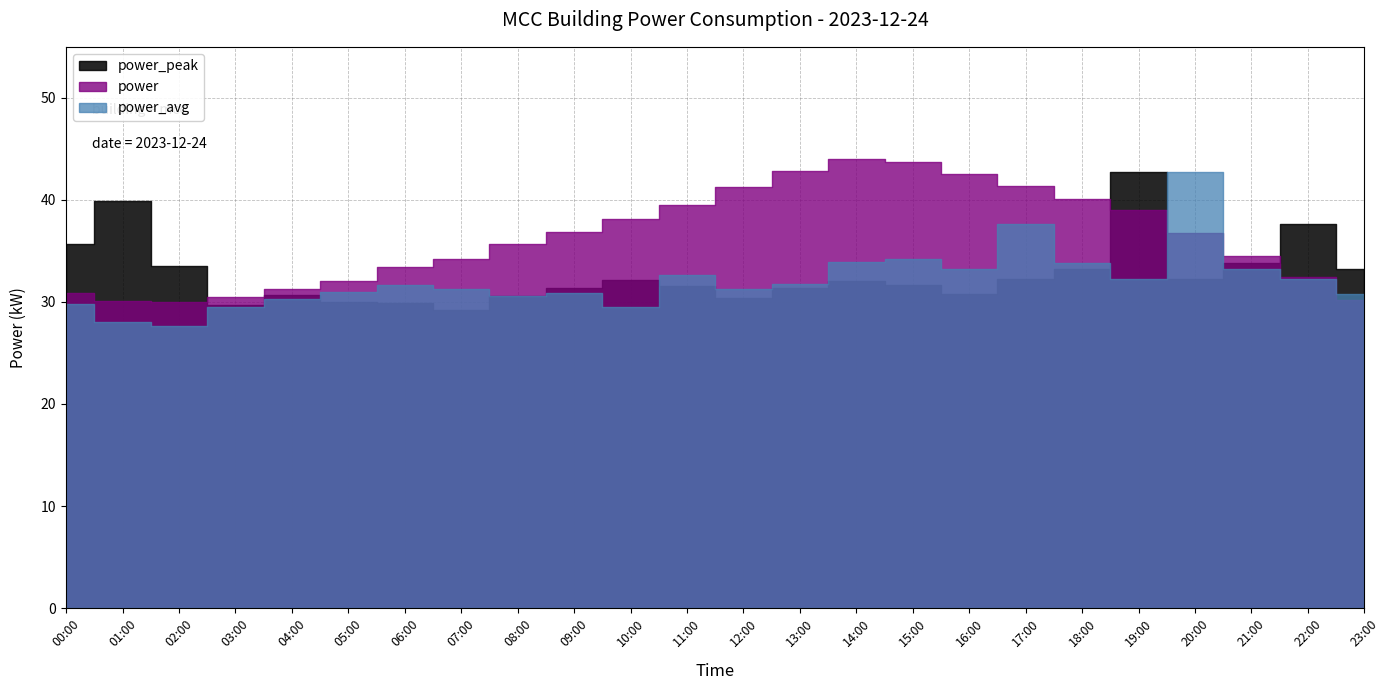

Which series changed the most between 06:00 and 14:00?

power